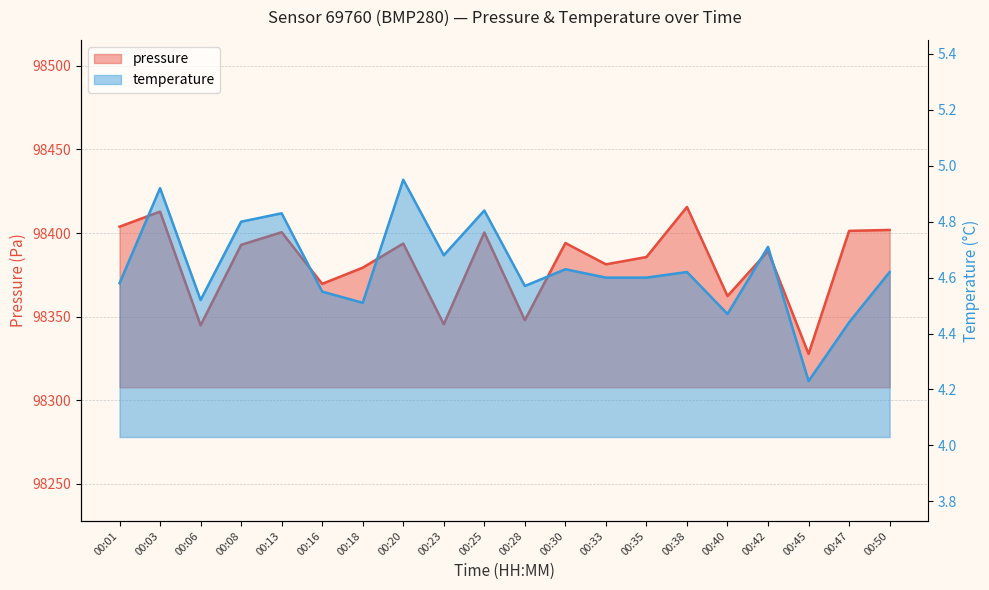

Is it true that pressure equals 60903.9 at 00:45?

False